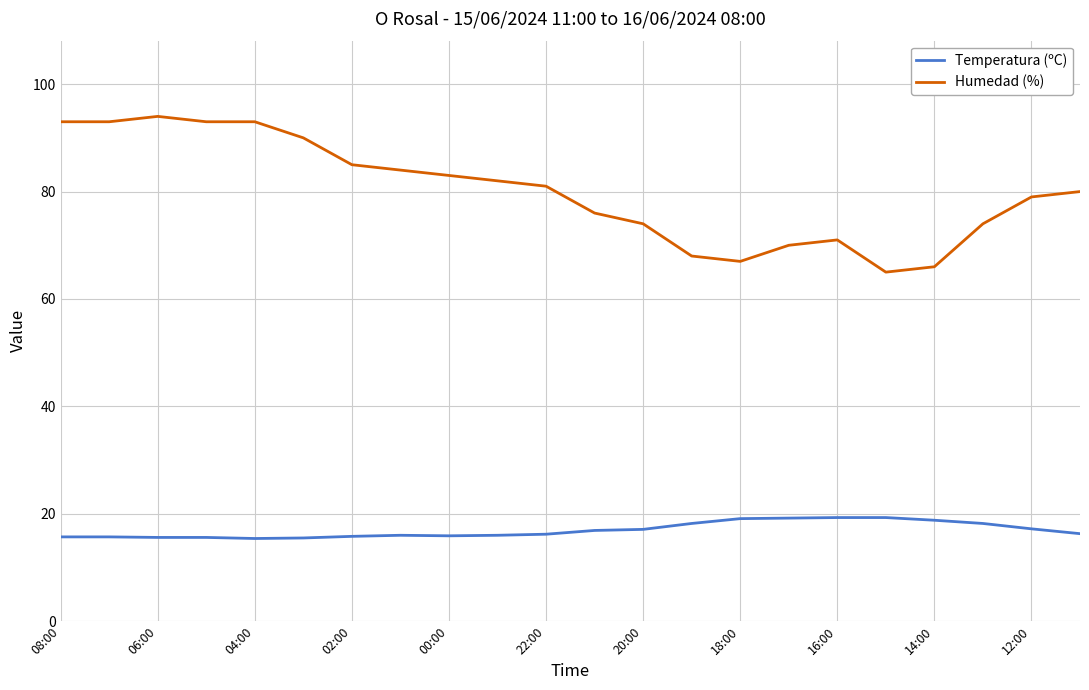

True or false: Humedad (%) and Temperatura (ºC) cross at least once.

False